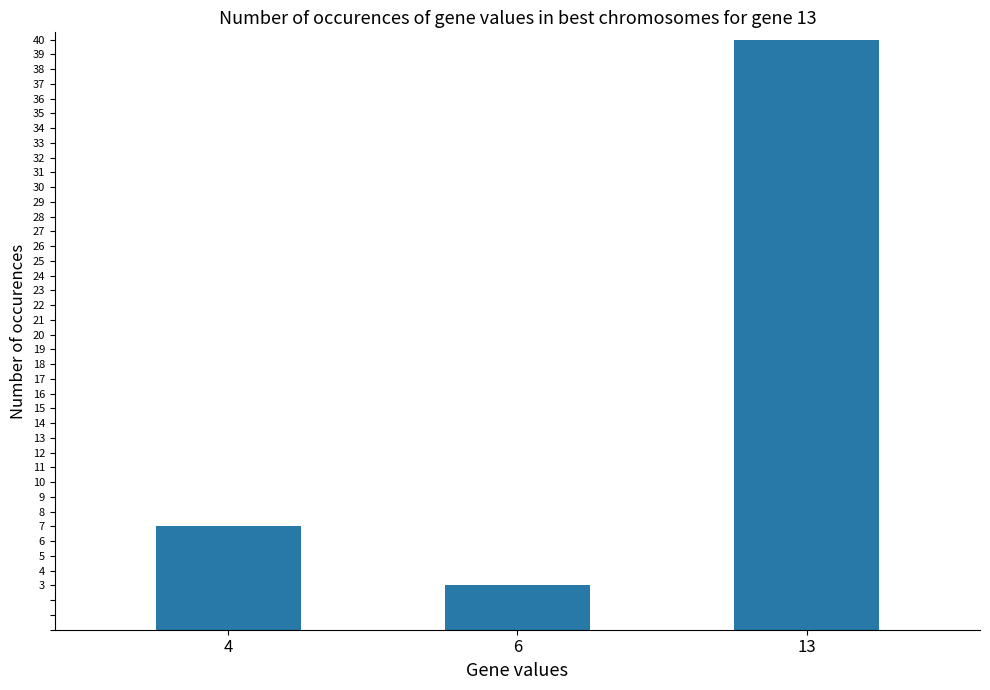

Are the bars horizontal?

No